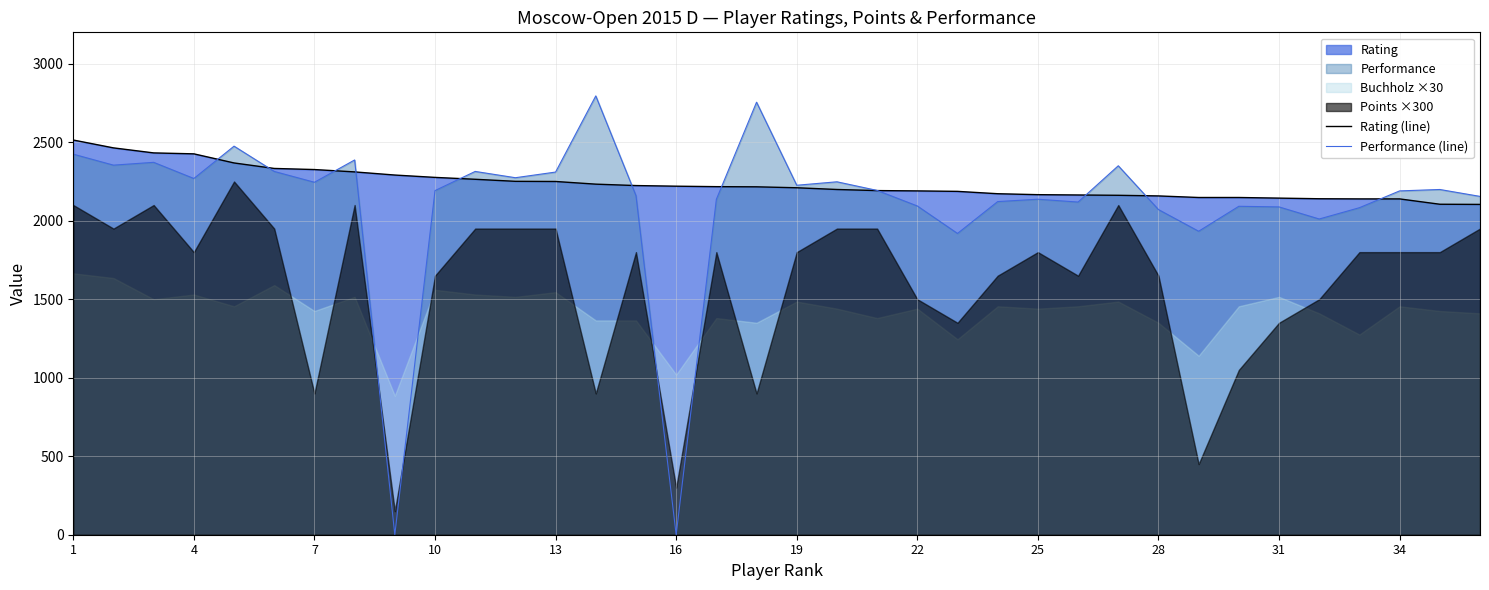

True or false: Rating (line) has a value of 2158 at 28.

True